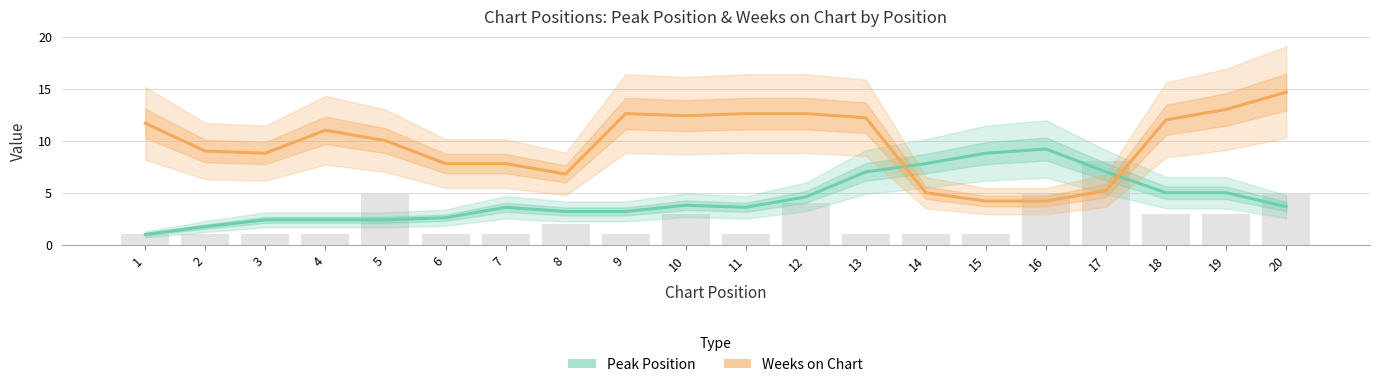

How many groups of bars are there?

20